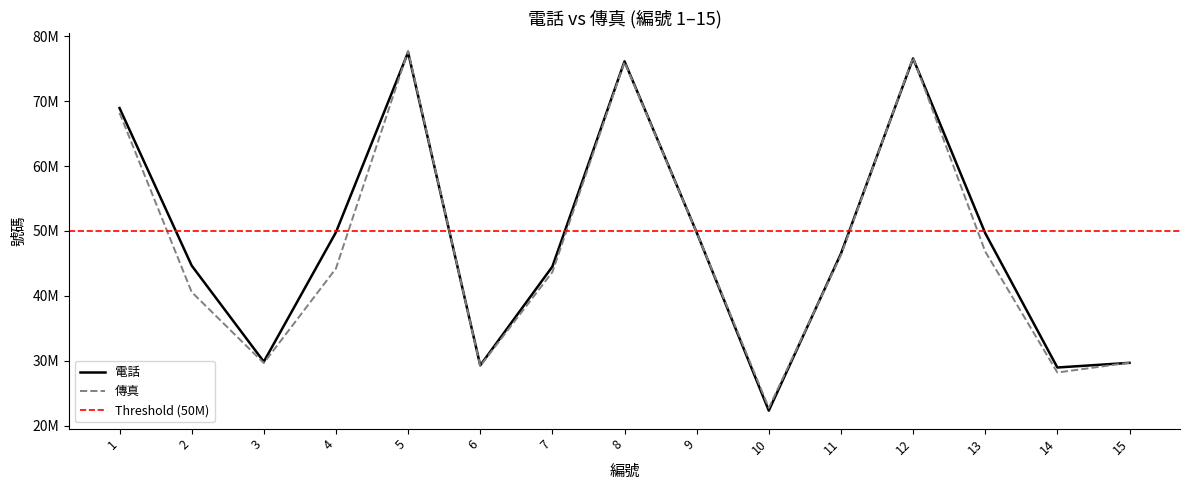

How many times do 傳真 and 電話 cross each other?

7